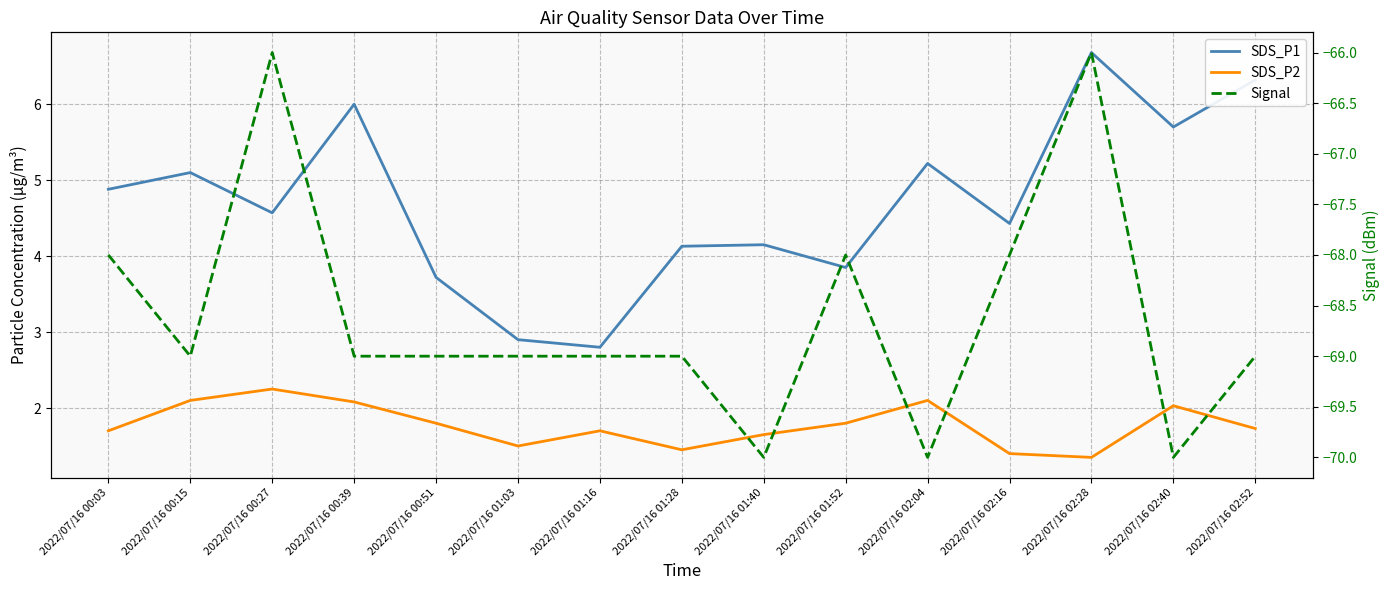

Between 2022/07/16 01:52 and 2022/07/16 01:28, which is larger?

2022/07/16 01:28